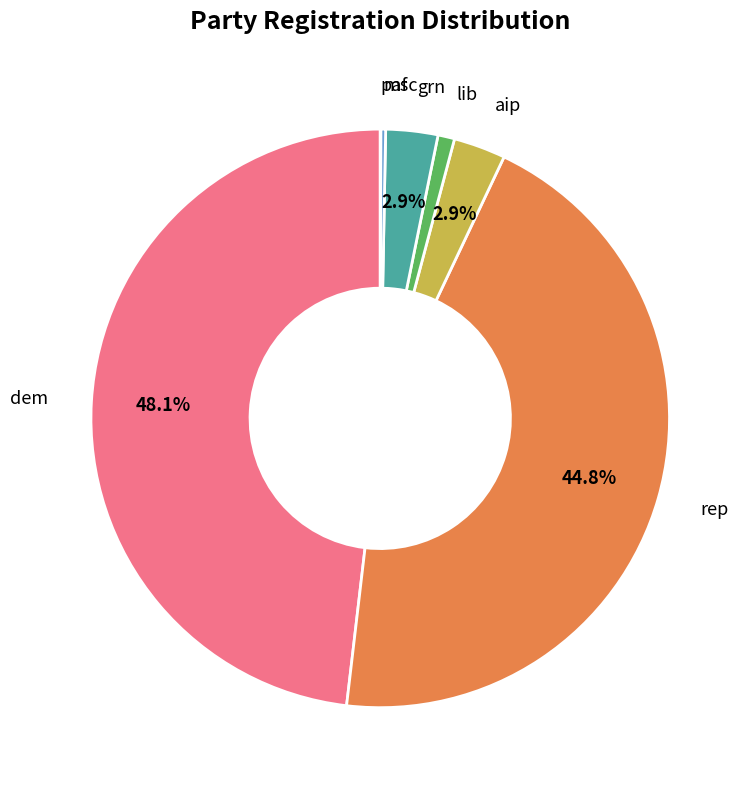

Does dem account for over 50% of the chart?

No